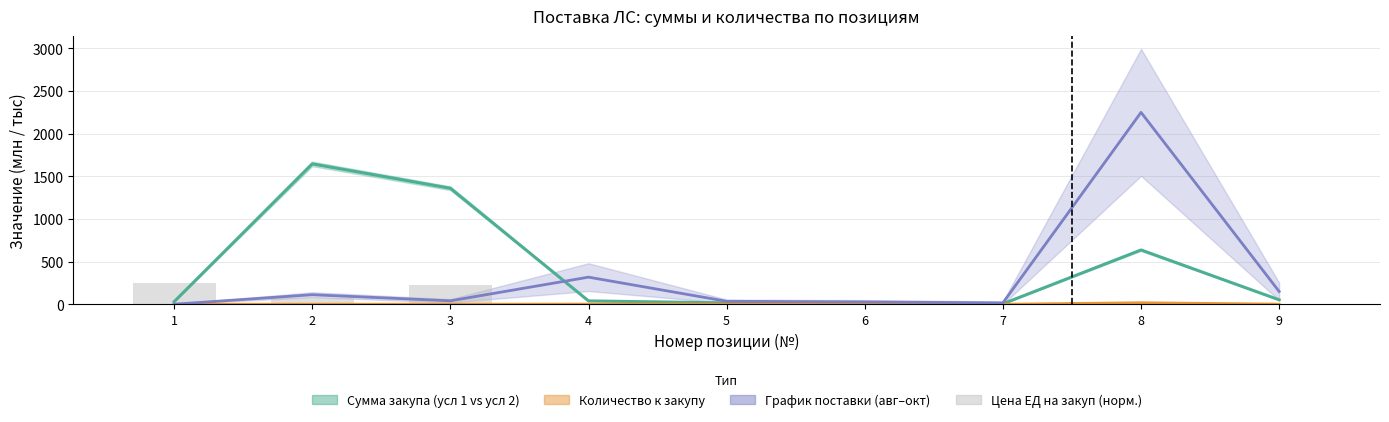

List the series in order of their peak value, lowest first.

Количество к закупу (среднее), Цена ЕД на закуп (норм.), Среднее суммы по цене закупа, Поставка (среднее)